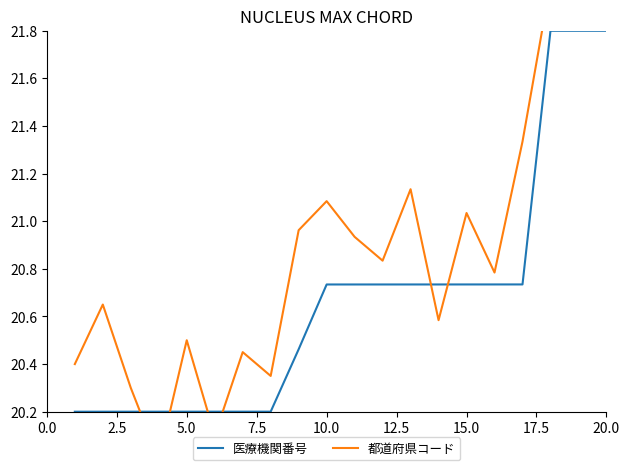

What is the highest value of the 医療機関番号 series?

21.8